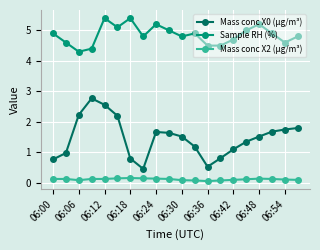

True or false: Mass conc X0 (μg/m³) has more than 1 points higher than both neighbors.

True